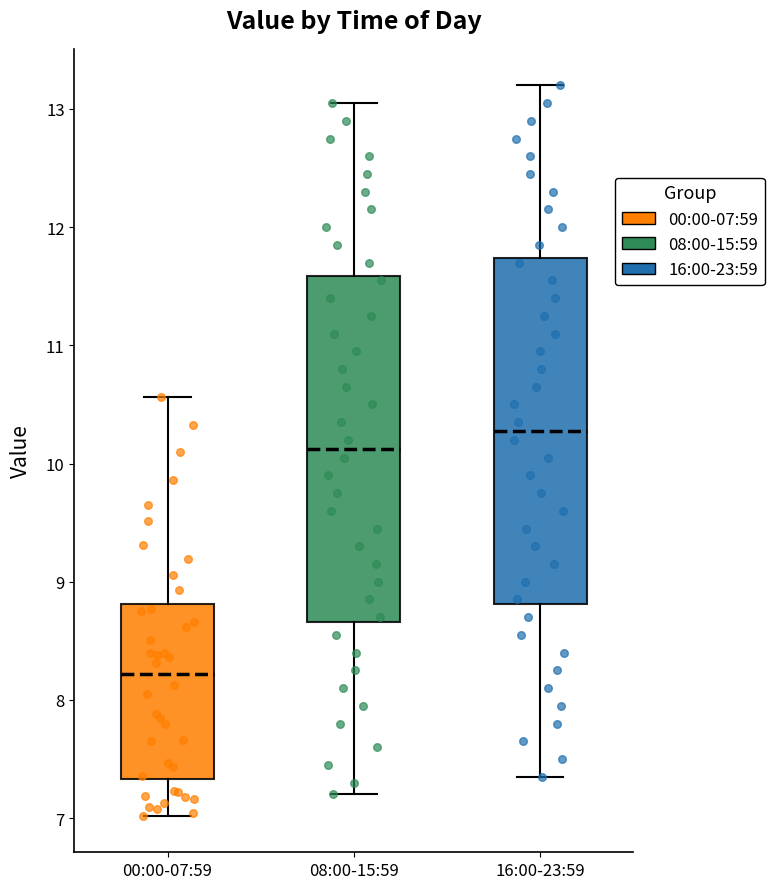

Which box's median line is the lowest?

00:00-07:59